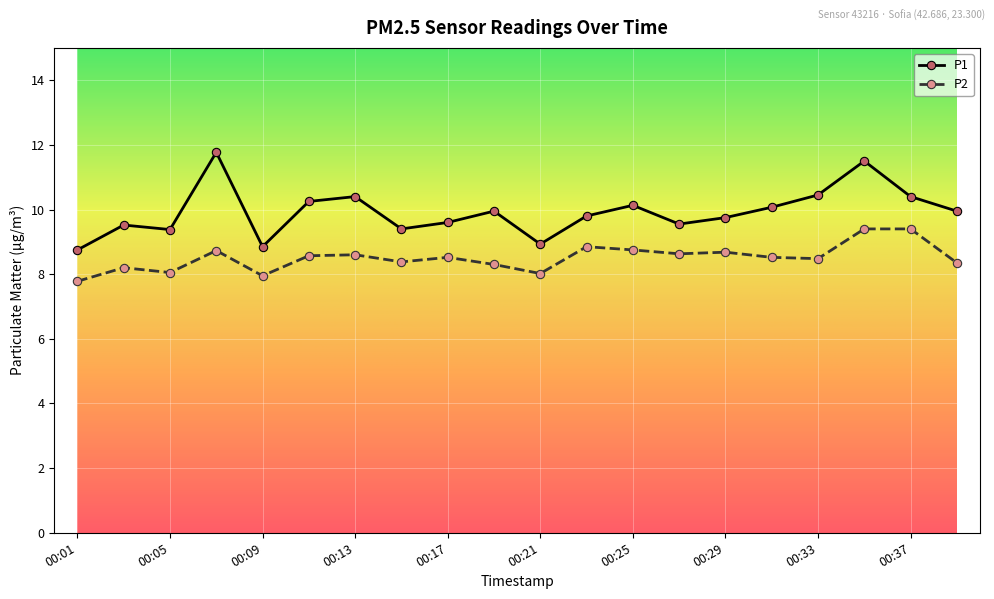

How many interior local valleys does the P1 series have?

5